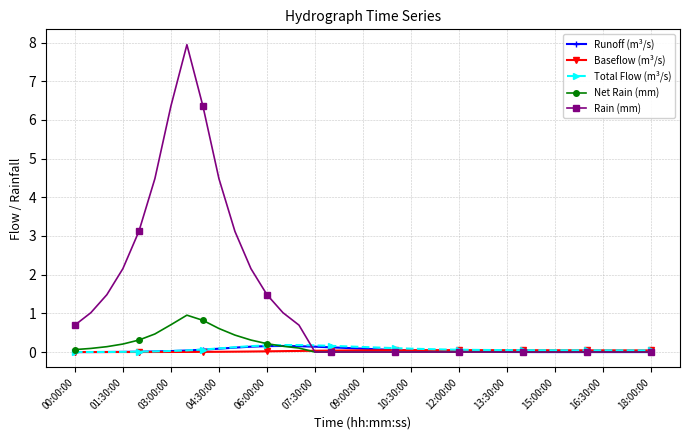

How many data points does each series have?

37